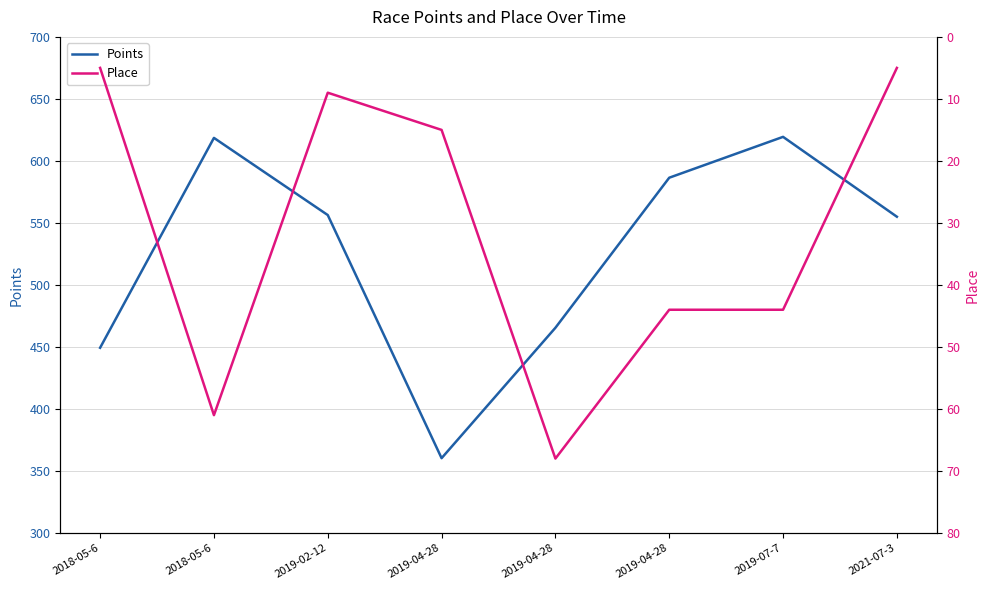

How many interior local peaks does the Points series have?

2